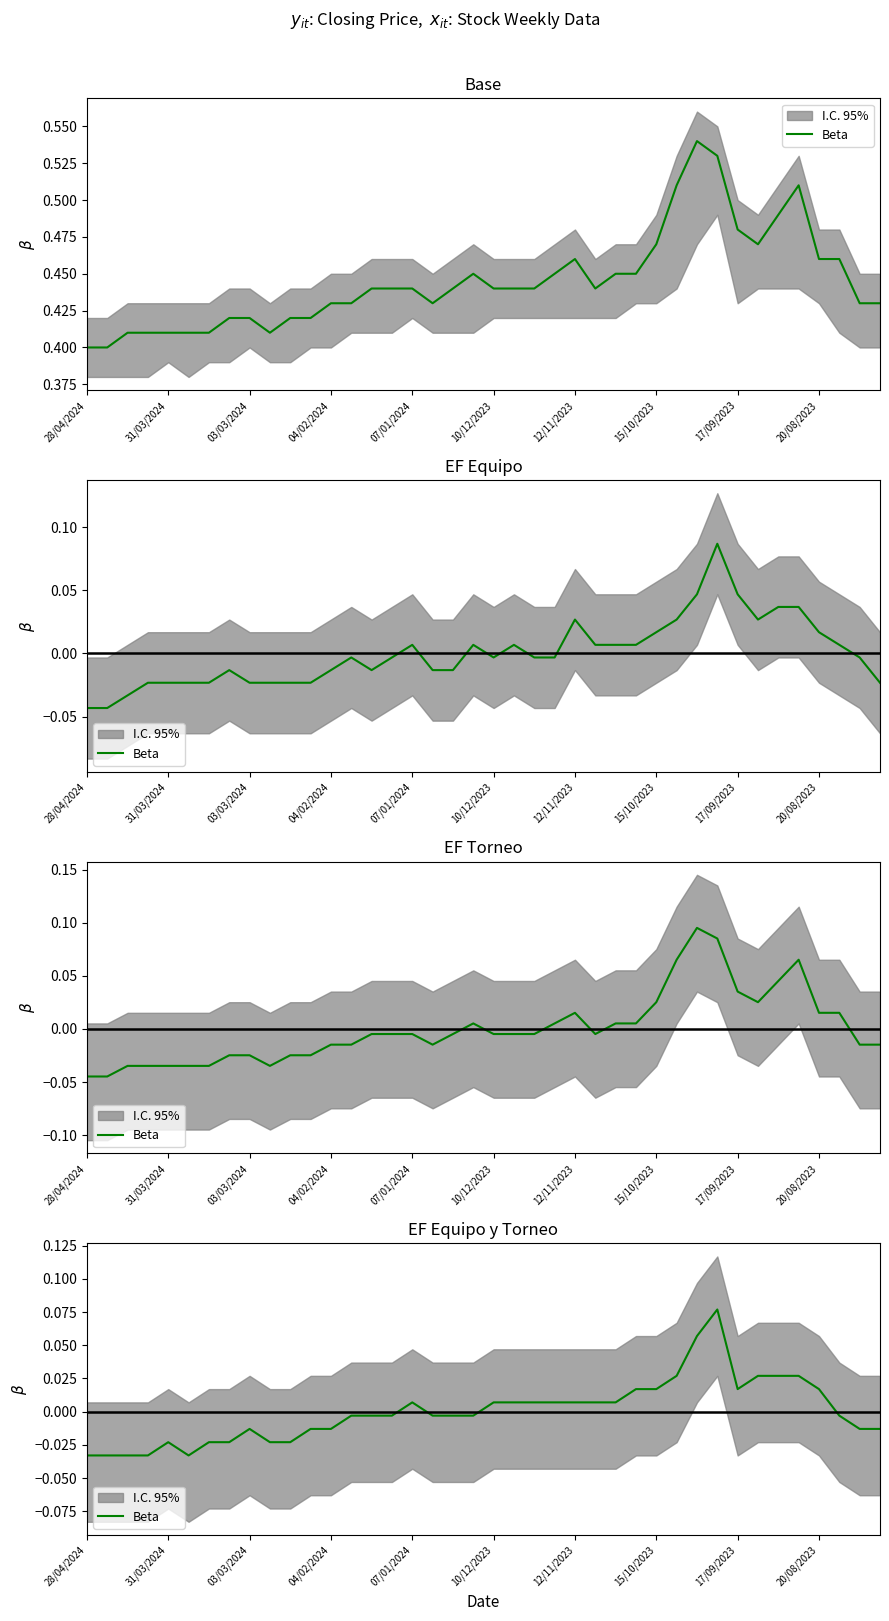

How many data points are less than 0?

22